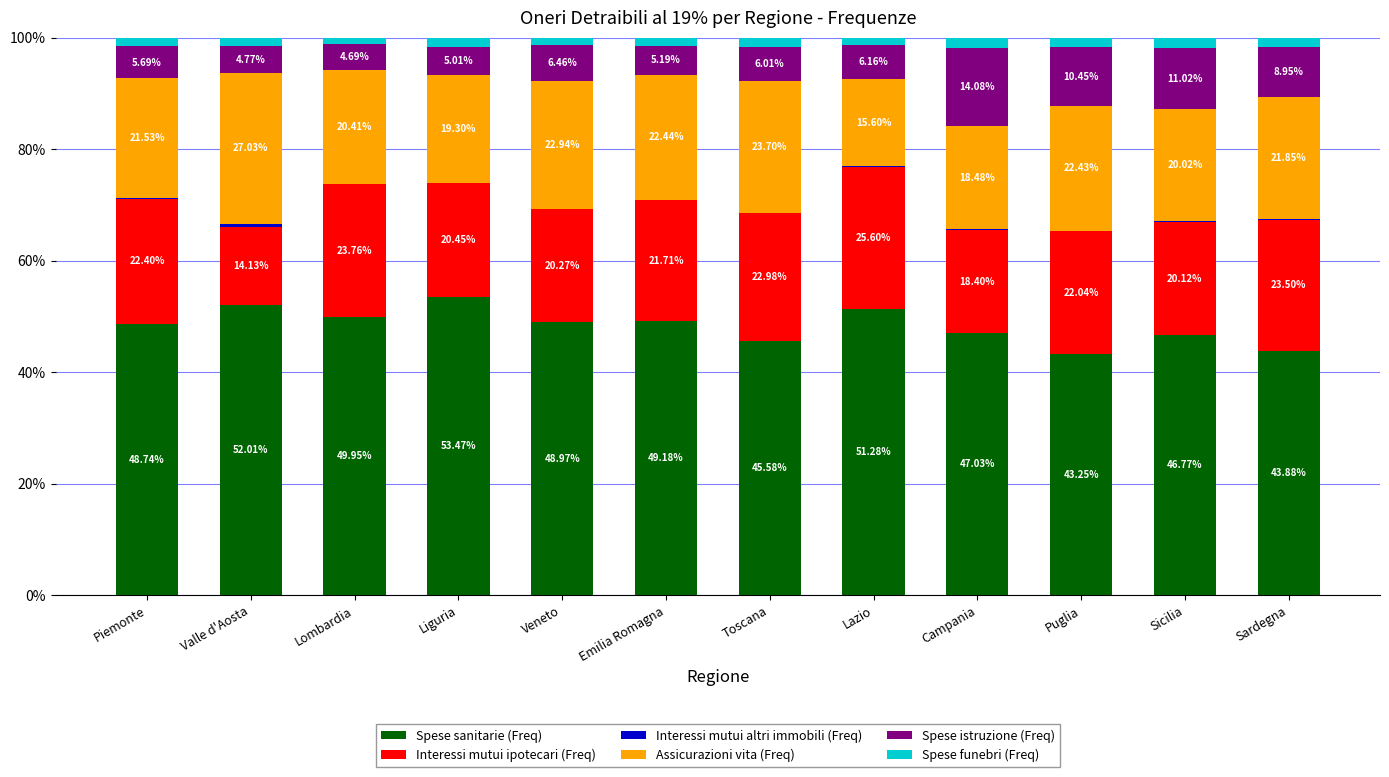

Are the bars grouped side by side (vs. stacked)?

No